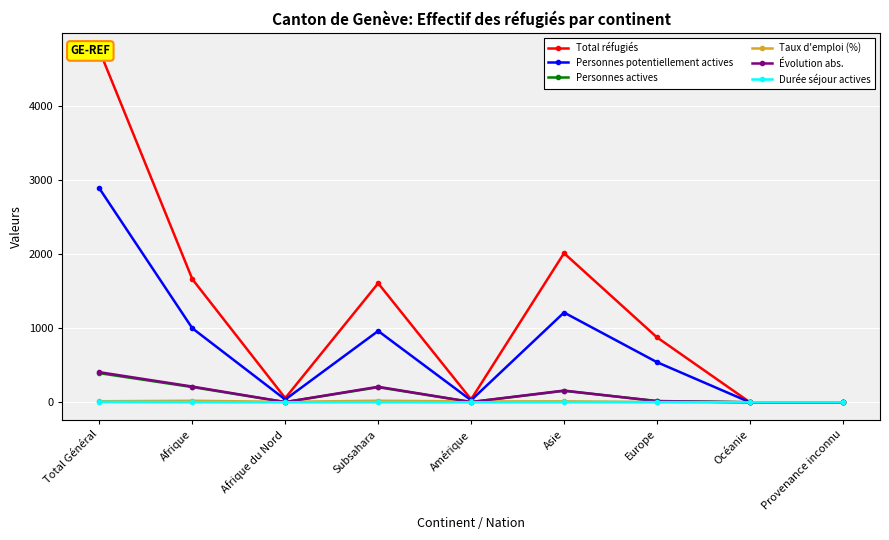

What position from the right is Total Général?

9